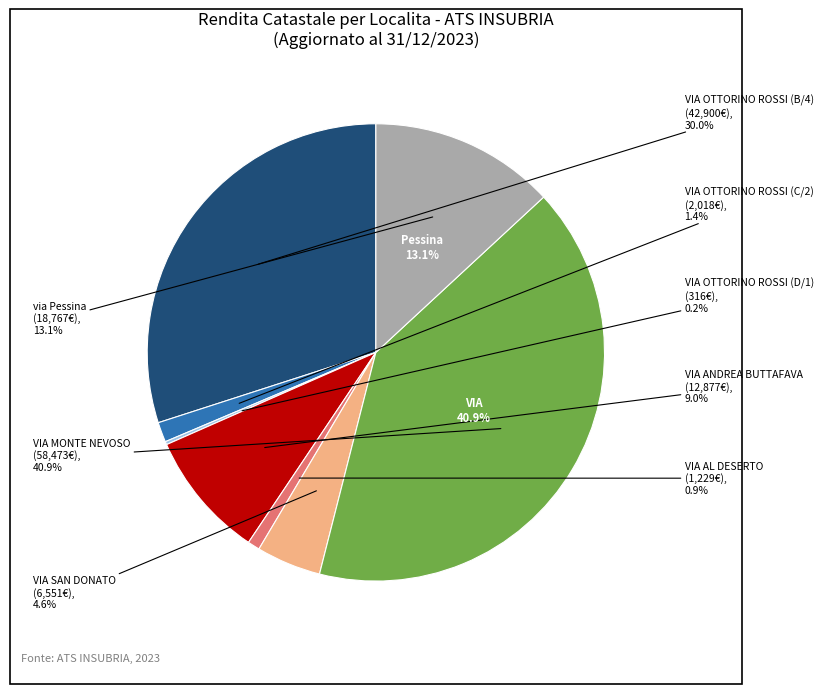

To the nearest percent, what percentage of the pie is VIA AL DESERTO?

1%